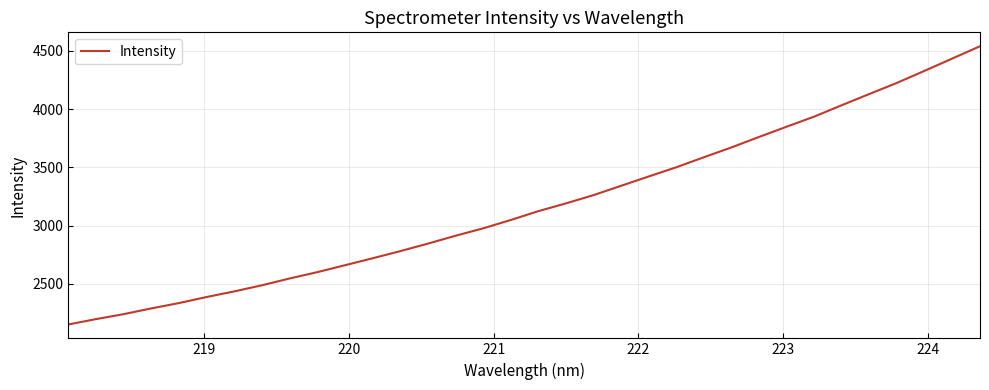

What is the smallest value displayed?

2150.8